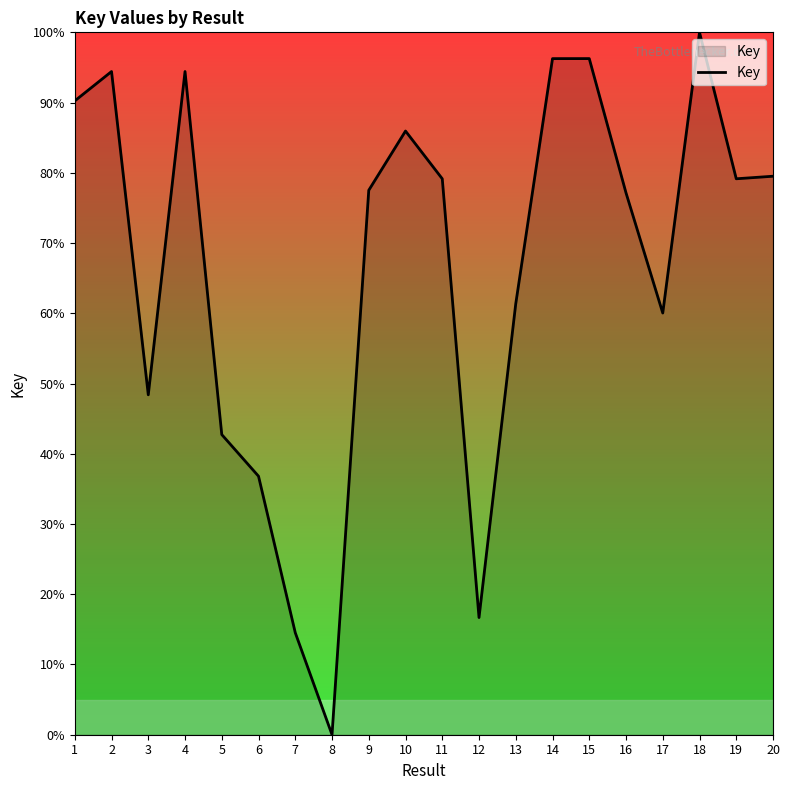

True or false: the data has more than 1 interior local peaks.

True